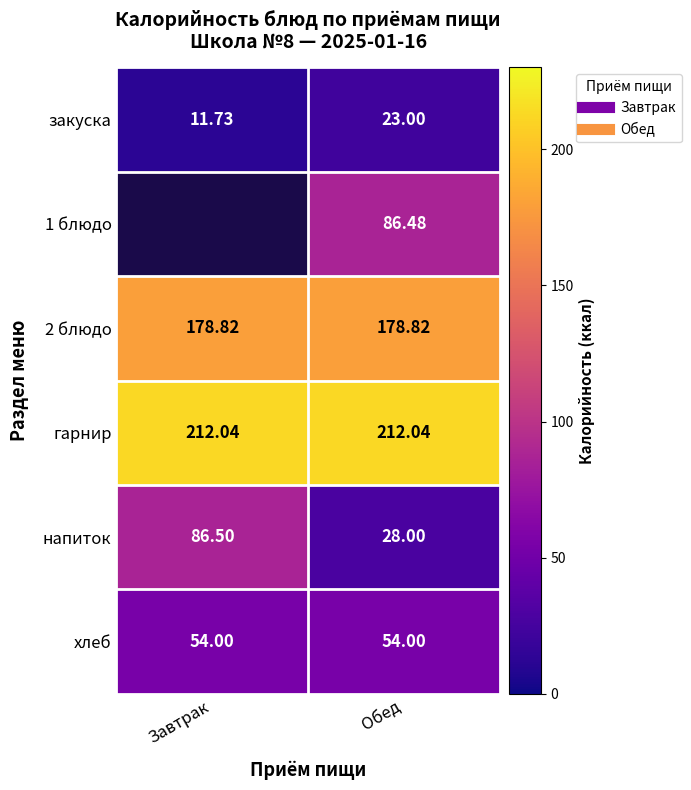

What is the minimum value for напиток?

28.0